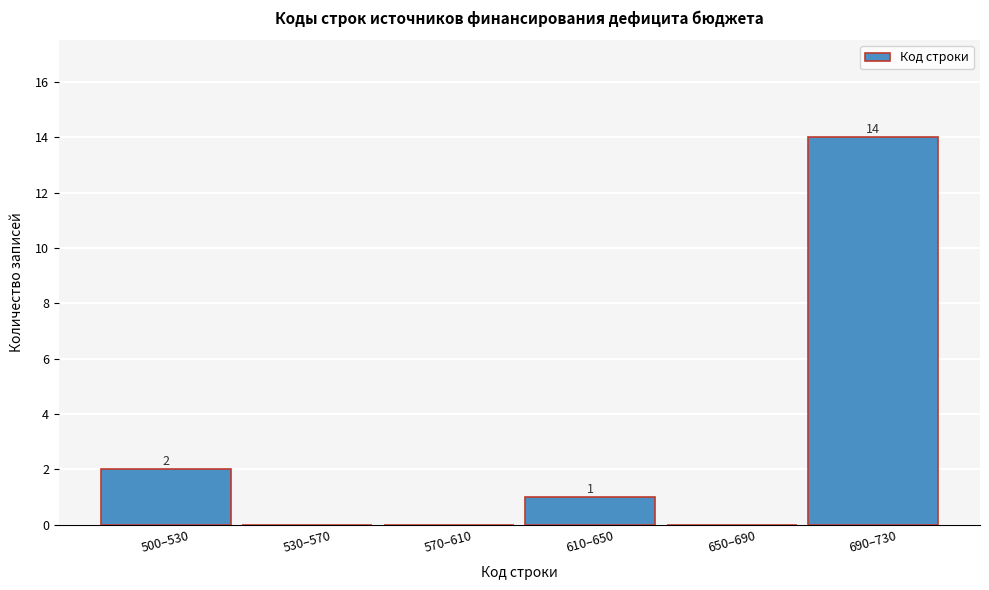

Reading right to left, transcribe all the data shown in this chart.

690–730=14	650–690=0	610–650=1	570–610=0	530–570=0	500–530=2